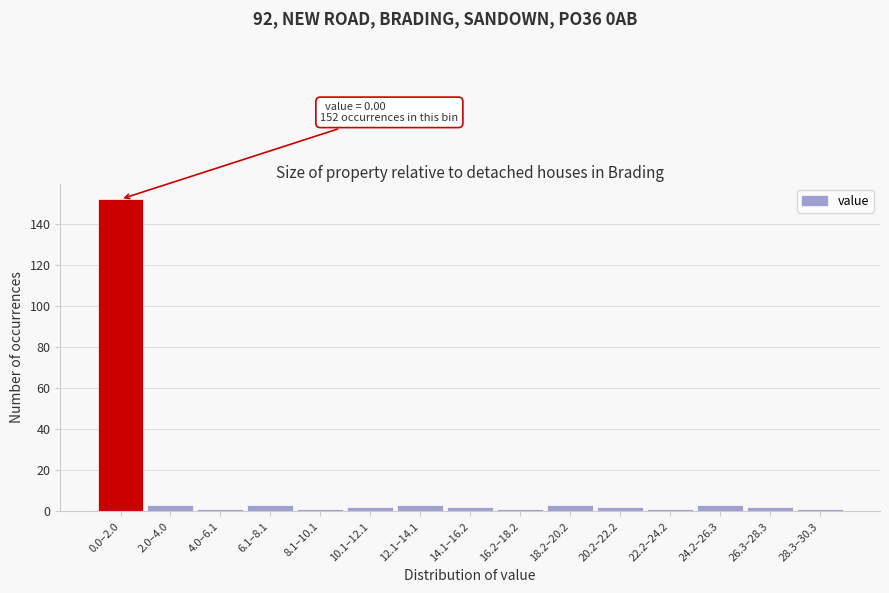

Reading left to right, list all the values displayed in this chart.

0.0–2.0=152	2.0–4.0=3	4.0–6.1=1	6.1–8.1=3	8.1–10.1=1	10.1–12.1=2	12.1–14.1=3	14.1–16.2=2	16.2–18.2=1	18.2–20.2=3	20.2–22.2=2	22.2–24.2=1	24.2–26.3=3	26.3–28.3=2	28.3–30.3=1